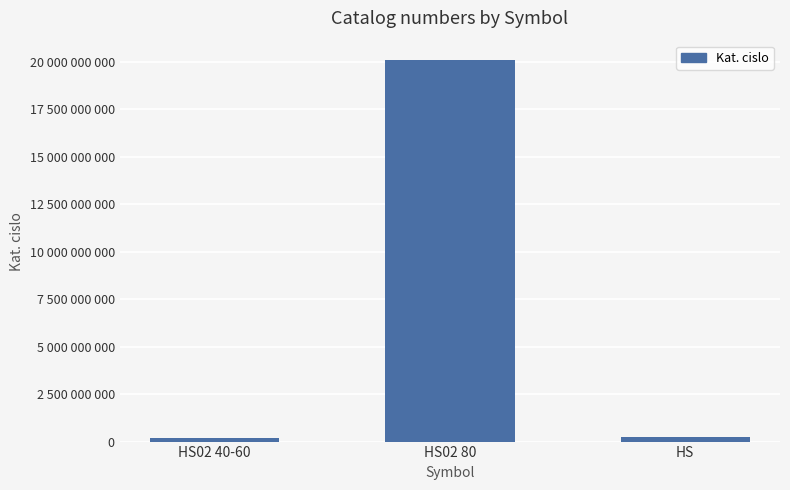

At which label does the data first exceed 215200001?

HS02 80